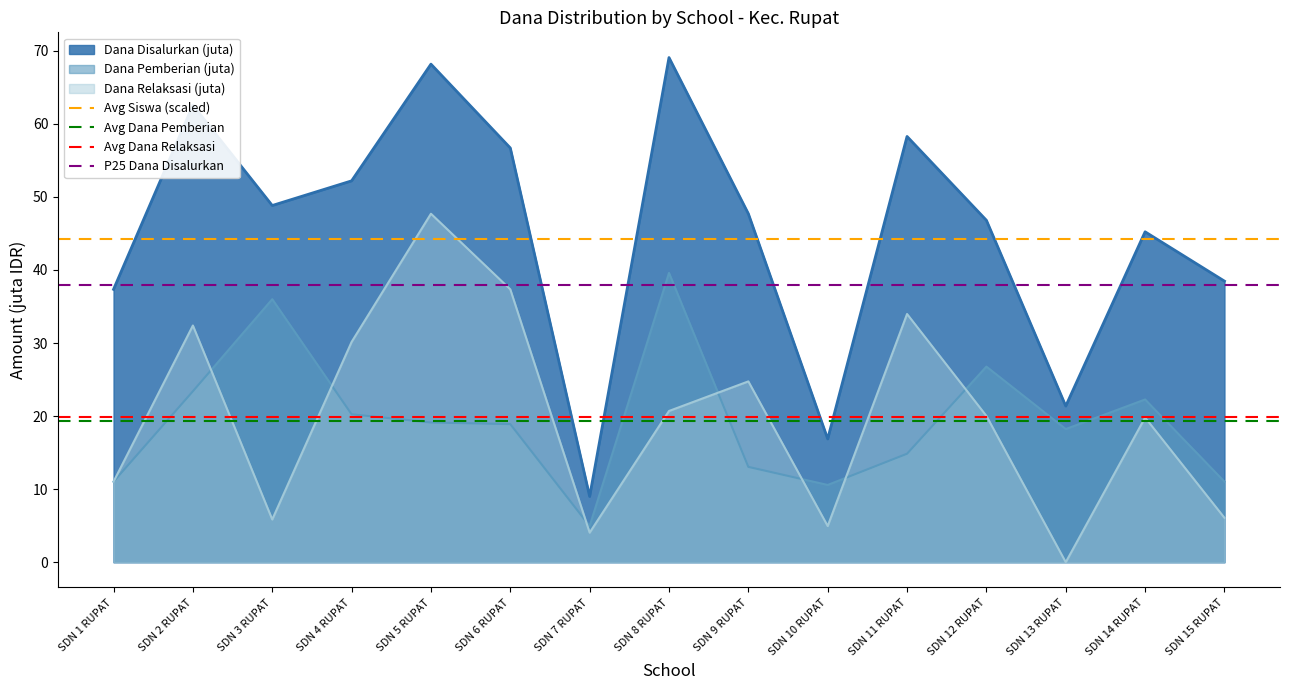

What is the value of the P25 Dana Disalurkan point at the 1st from the left?

37.9